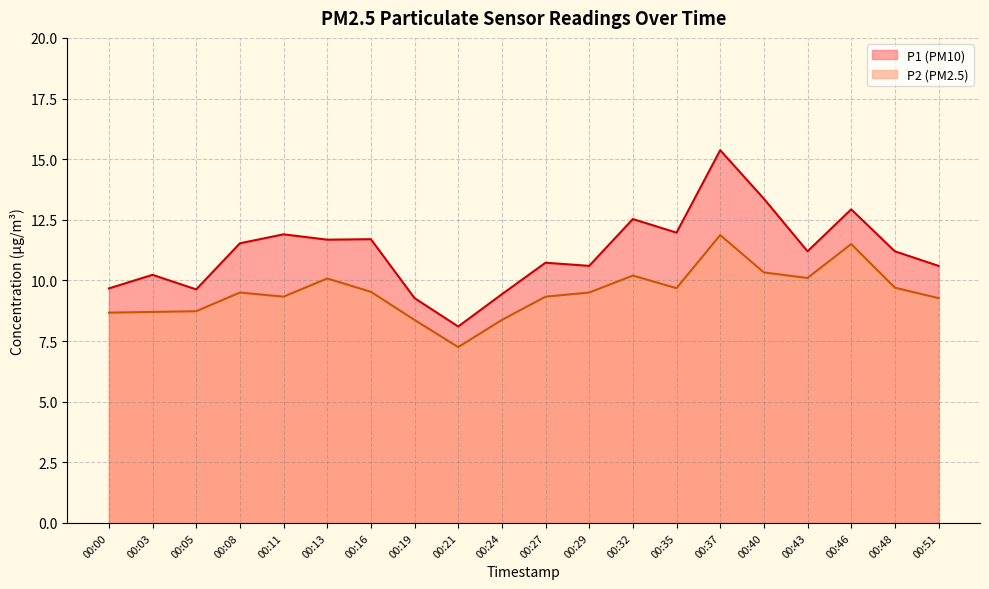

Does the chart have visible grid lines?

Yes